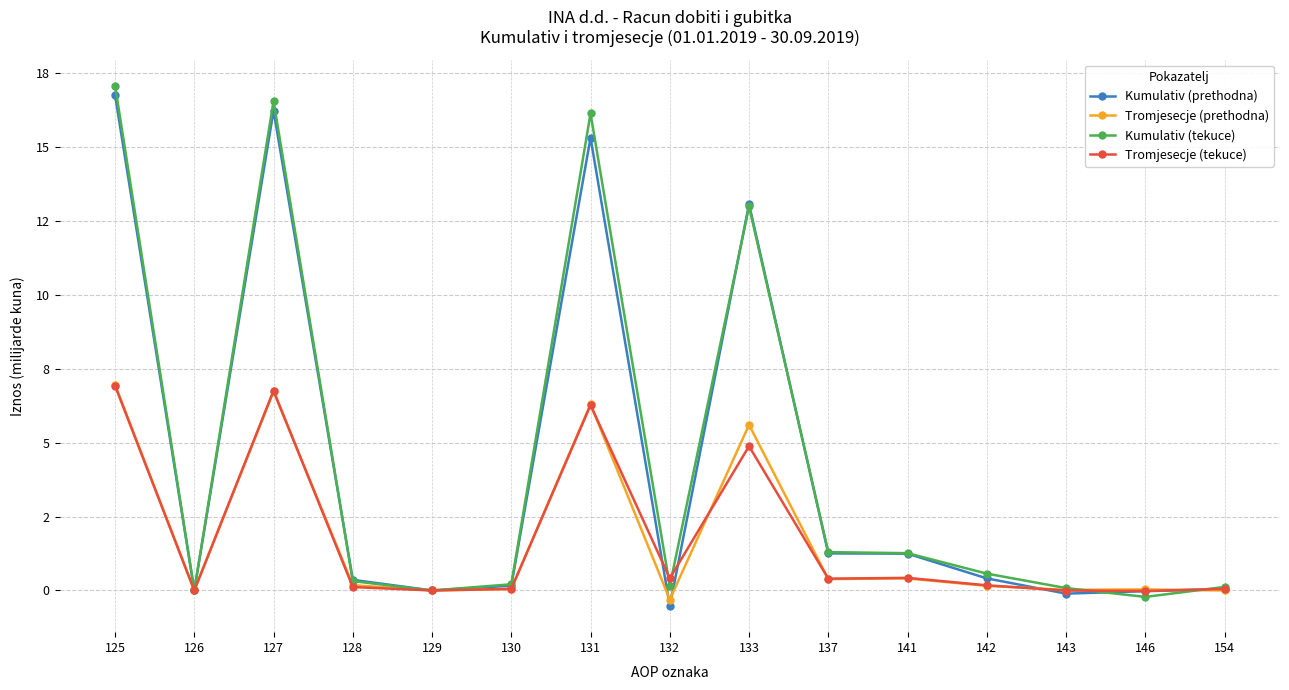

Reading left to right, what are all the values shown in this chart?

Kumulativ (prethodna): 125=16.8	126=0.0	127=16.2	128=0.4	129=0.0	130=0.2	131=15.3	132=-0.5	133=13.1	137=1.3	141=1.2	142=0.4	143=-0.1	146=-0.0	154=0.0
Tromjesecje (prethodna): 125=7.0	126=0.0	127=6.7	128=0.2	129=0.0	130=0.0	131=6.3	132=-0.3	133=5.6	137=0.4	141=0.4	142=0.2	143=0.0	146=0.0	154=0.0
Kumulativ (tekuce): 125=17.1	126=0.0	127=16.6	128=0.3	129=0.0	130=0.2	131=16.1	132=0.2	133=13.0	137=1.3	141=1.3	142=0.6	143=0.1	146=-0.2	154=0.1
Tromjesecje (tekuce): 125=6.9	126=0.0	127=6.8	128=0.1	129=0.0	130=0.1	131=6.3	132=0.4	133=4.9	137=0.4	141=0.4	142=0.2	143=-0.0	146=-0.0	154=0.1